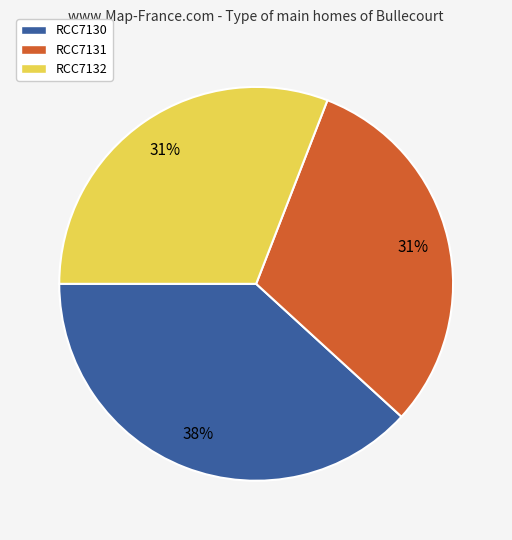

Do RCC7132 and RCC7131 together represent more than half of the pie?

Yes